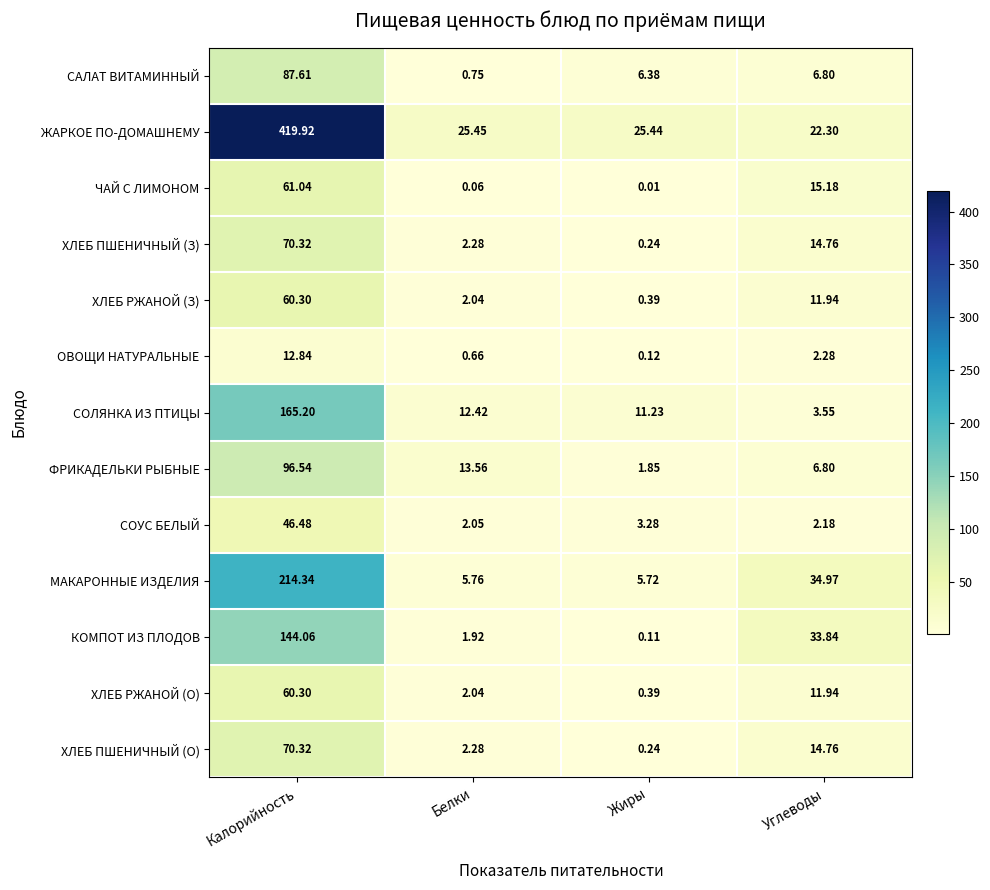

Which category has the lowest value across all series?

Жиры